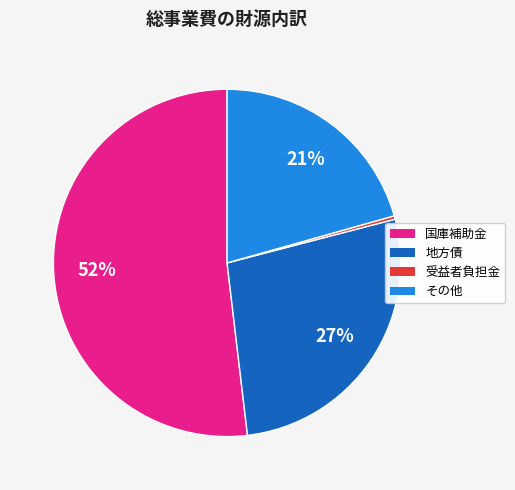

To the nearest percent, what percentage of the pie is その他?

21%